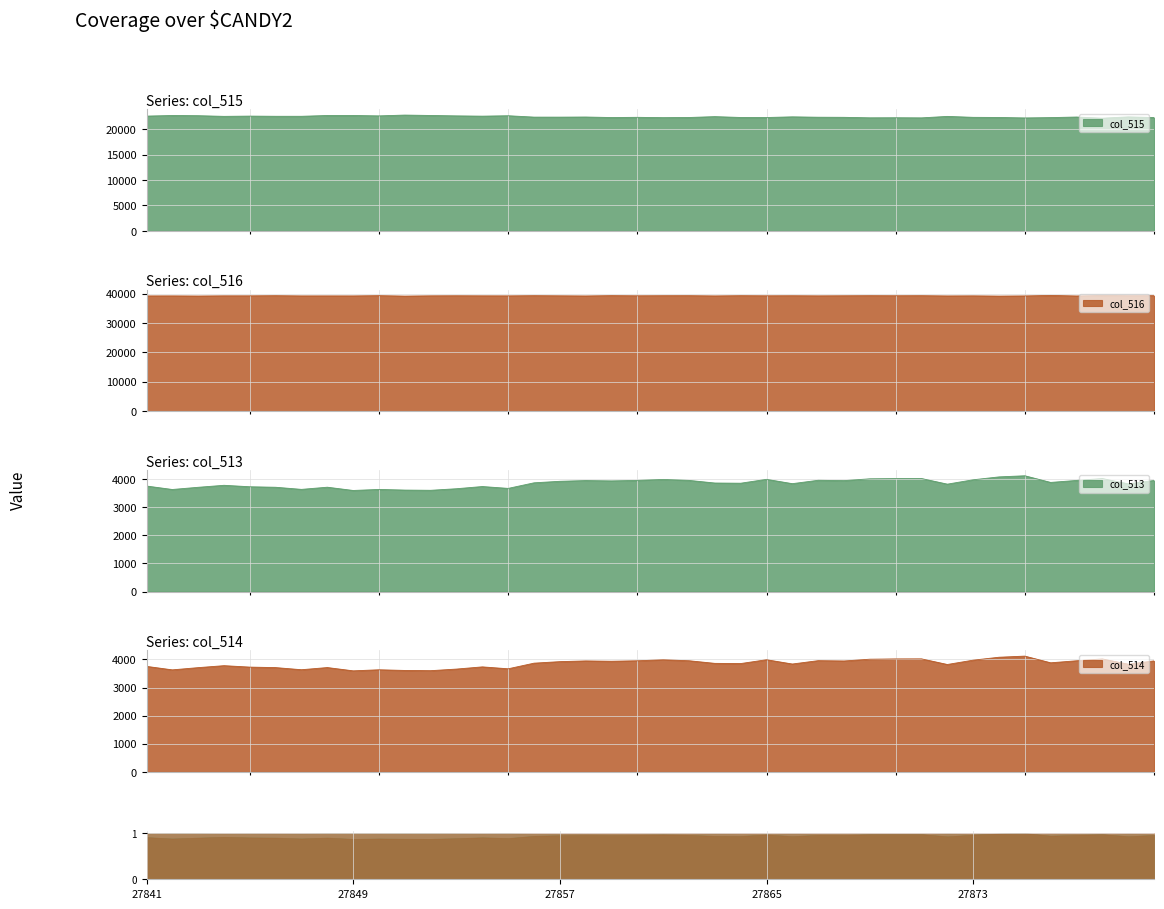

True or false: col_514 and col_513 cross at least once.

False